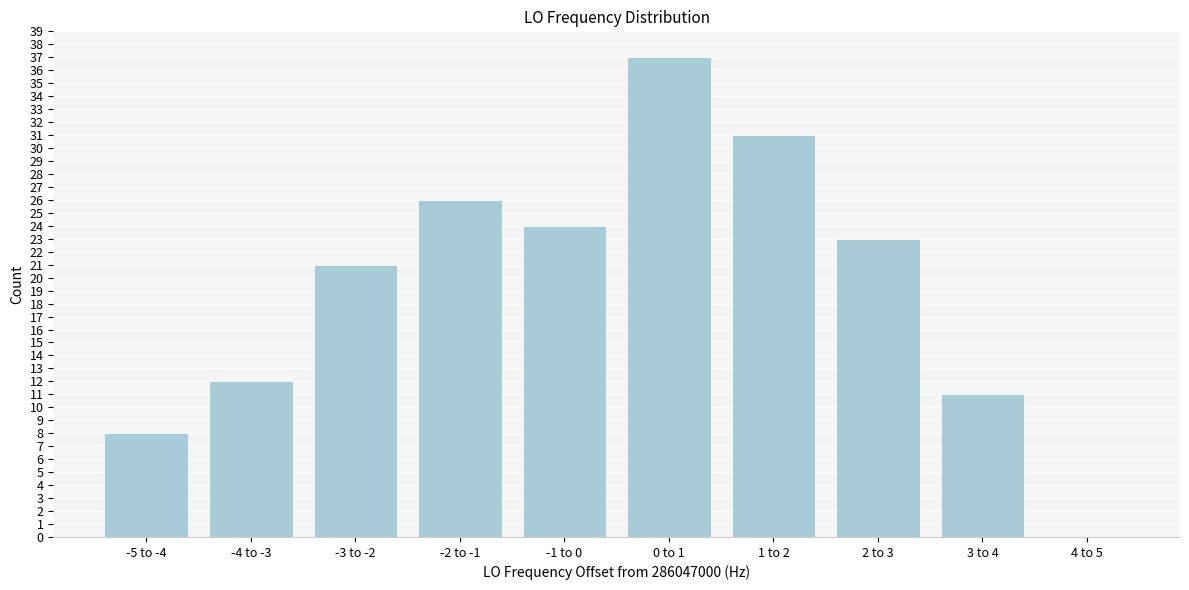

Reading left to right, what are all the values shown in this chart?

-5 to -4=8	-4 to -3=12	-3 to -2=21	-2 to -1=26	-1 to 0=24	0 to 1=37	1 to 2=31	2 to 3=23	3 to 4=11	4 to 5=0